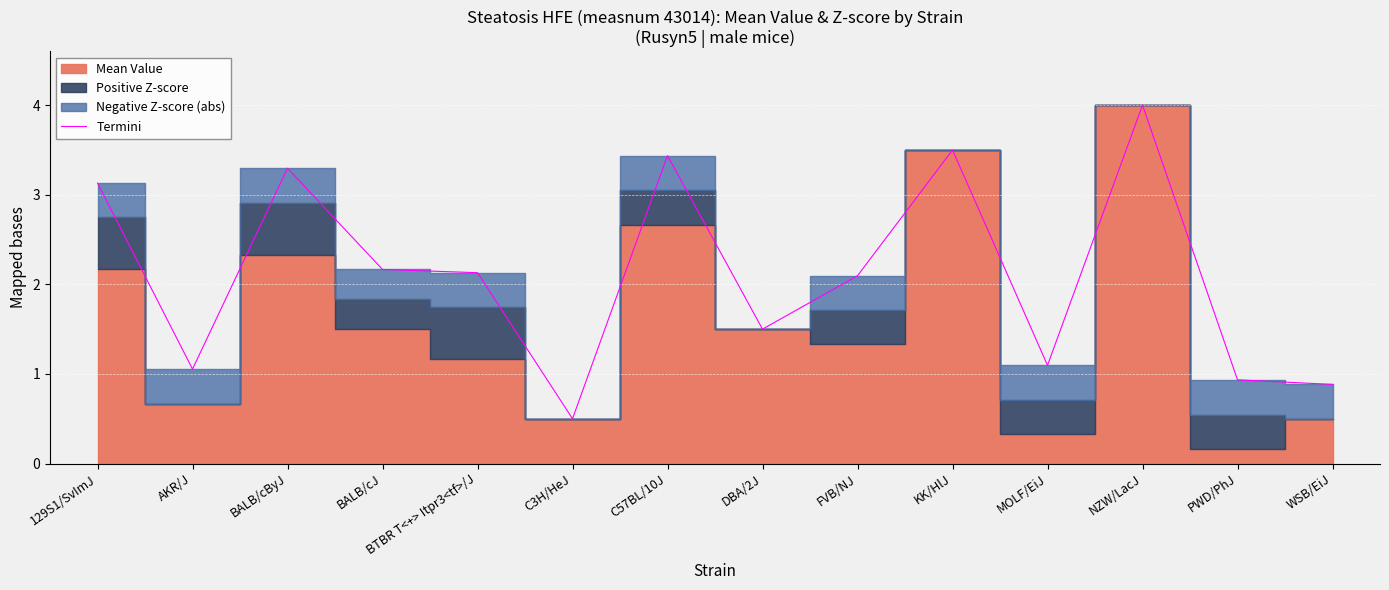

What is the difference between the maximum and minimum values?

3.5